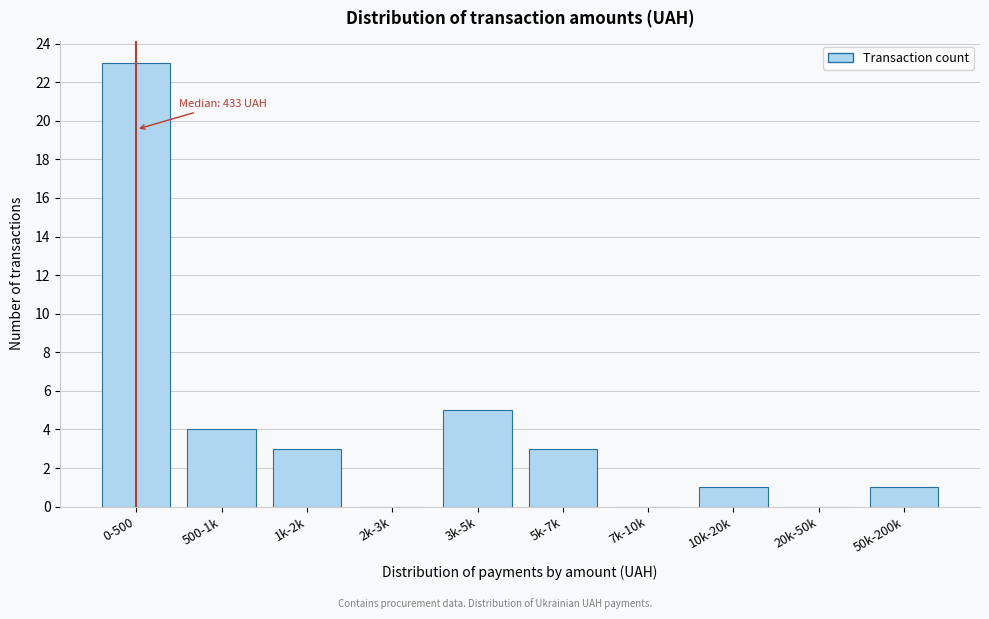

Reading left to right, list all the values displayed in this chart.

0-500=23	500-1k=4	1k-2k=3	2k-3k=0	3k-5k=5	5k-7k=3	7k-10k=0	10k-20k=1	20k-50k=0	50k-200k=1